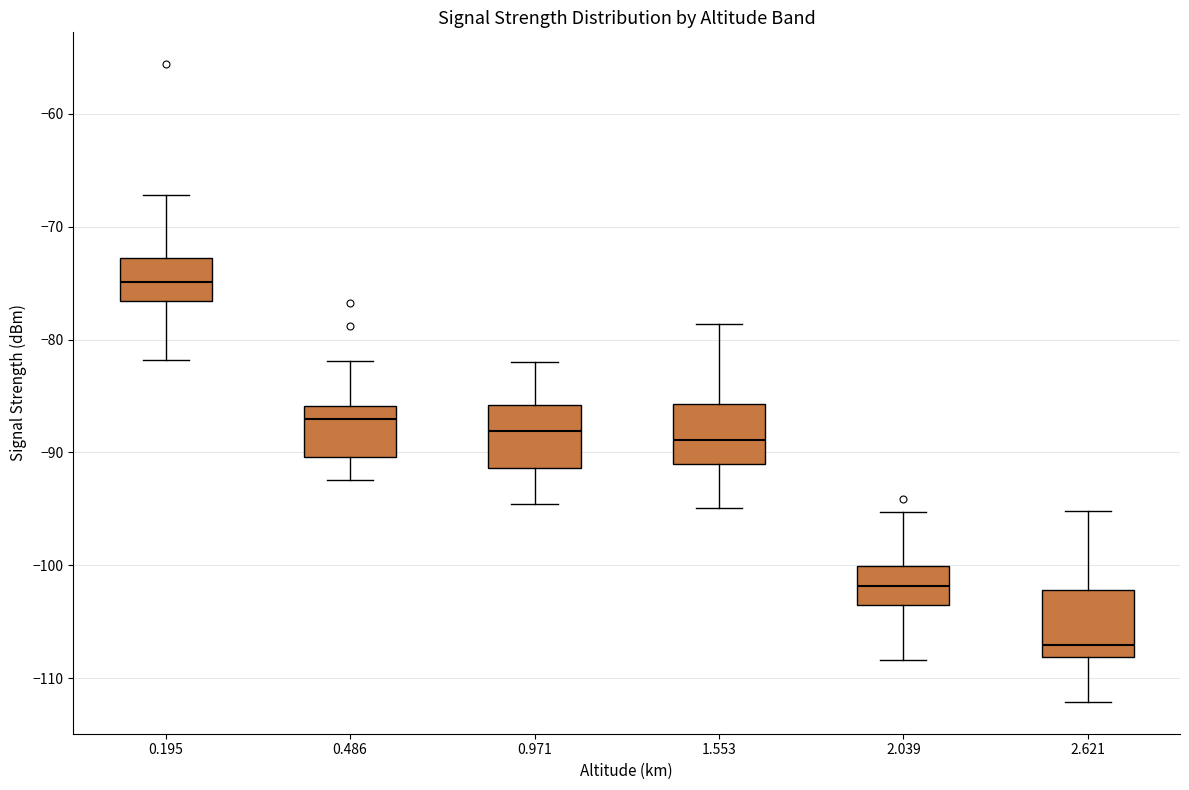

Reading left to right, read every box against the y-axis: the position of its median line, the range the box covers, and the ends of its whiskers. The values are not printed on the chart, so give them approximately, as read against the axis.

0.195: median -75, box -77 to -73, whiskers -82 to -67
0.486: median -87, box -90 to -86, whiskers -92 to -82
0.971: median -88, box -91 to -86, whiskers -95 to -82
1.553: median -89, box -91 to -86, whiskers -95 to -79
2.039: median -102, box -103 to -100, whiskers -108 to -95
2.621: median -107, box -108 to -102, whiskers -112 to -95